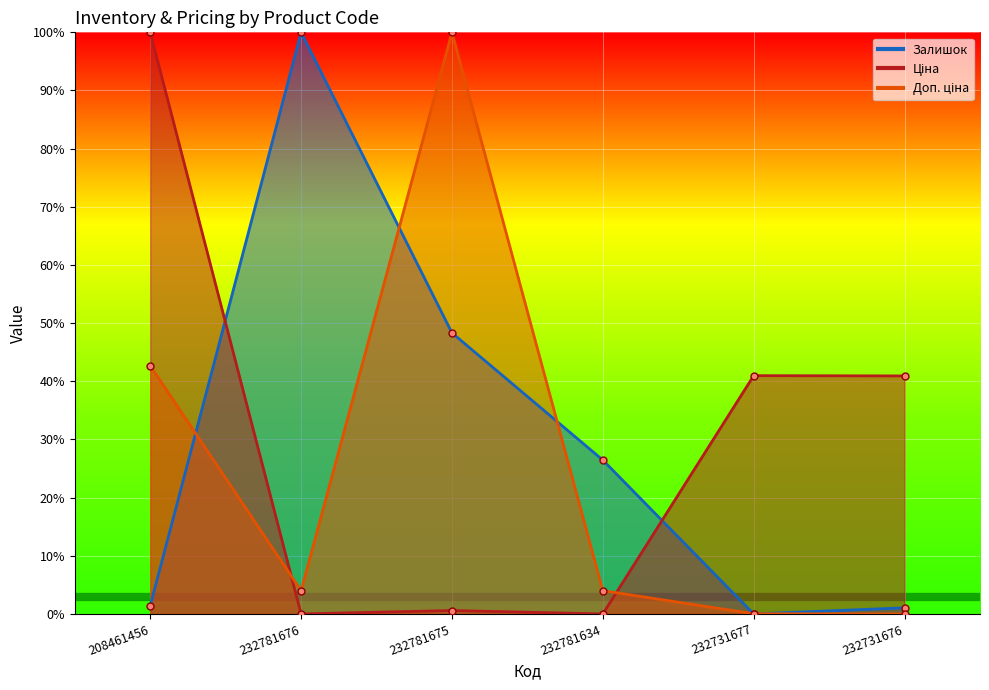

Which series ends up on top after the final intersection of Доп. ціна and Ціна?

Ціна